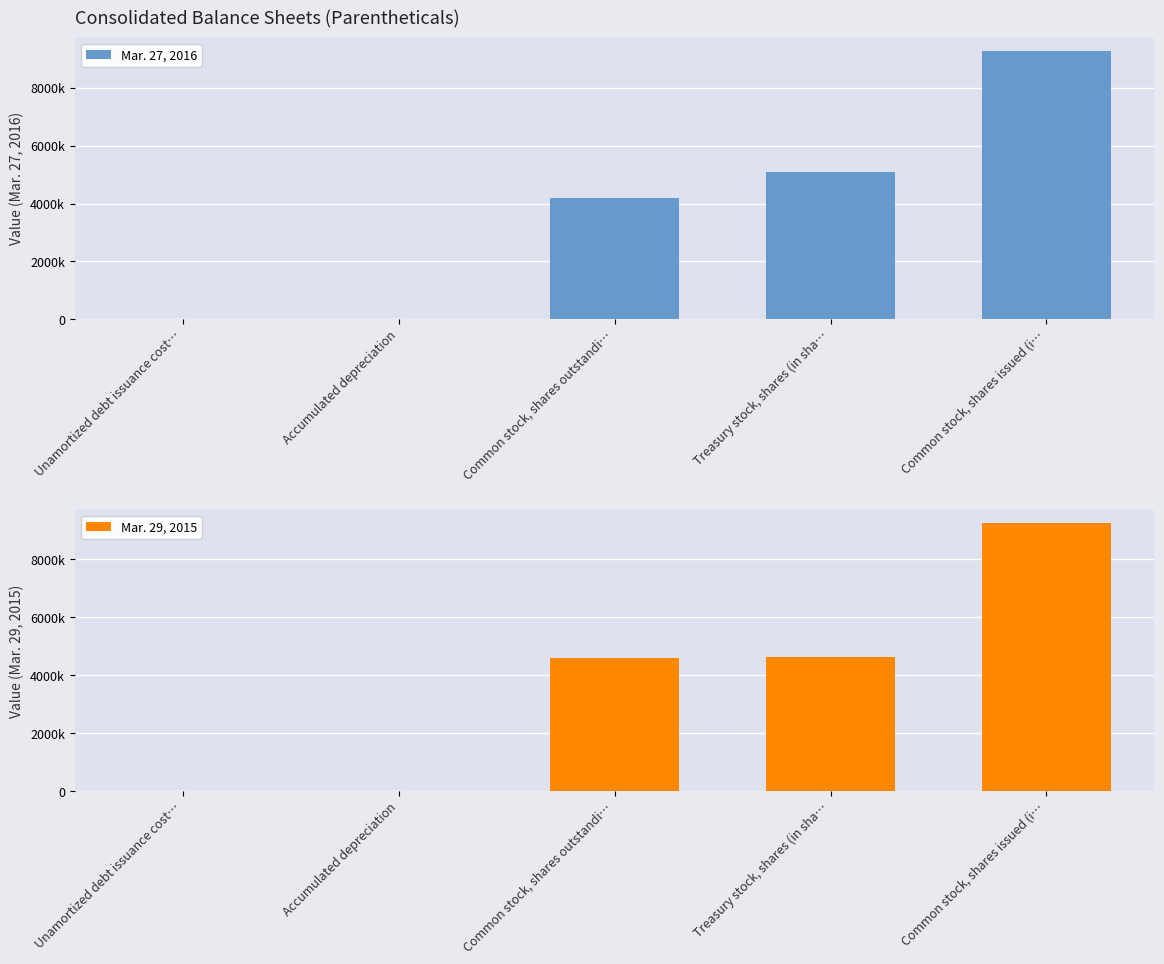

What is the difference between the Mar. 27, 2016 values at Treasury stock, shares (in sha… and Common stock, shares outstandi…?

919448